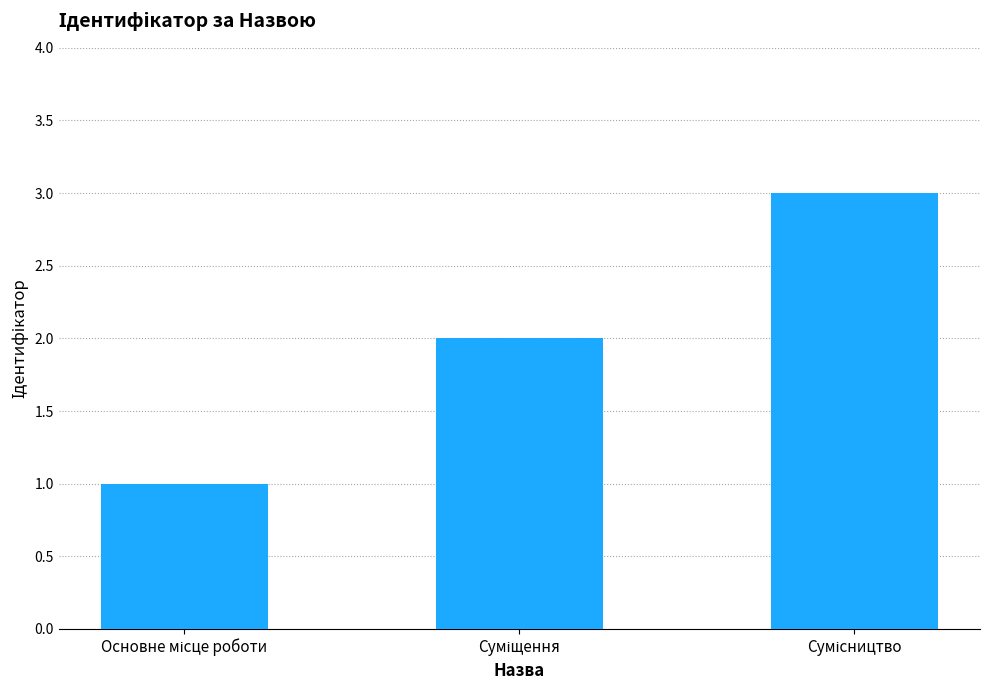

What is the sum of all values?

6